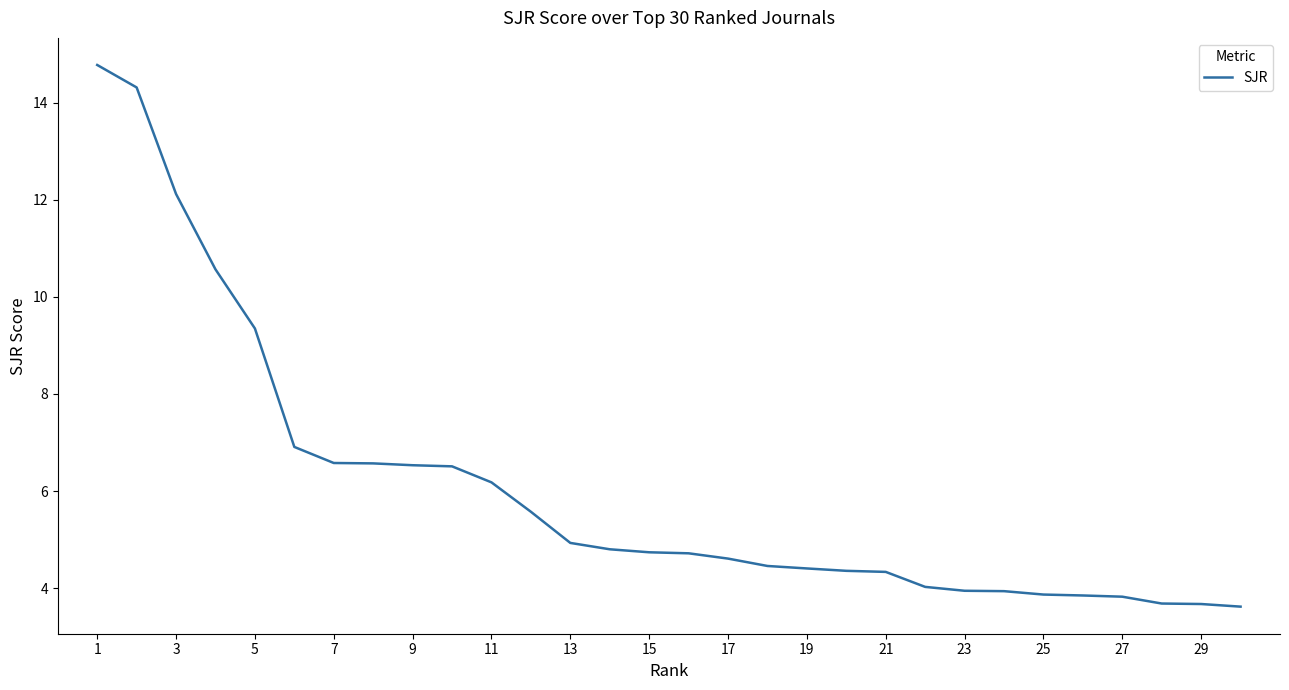

What is the minimum value shown in the chart?

3.6